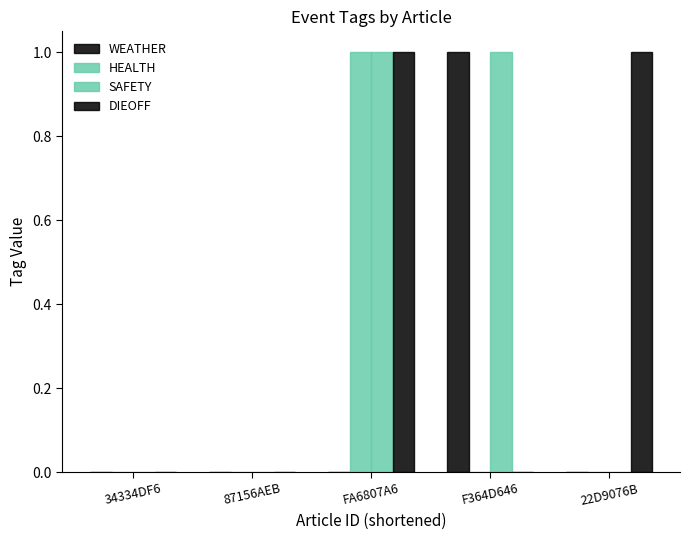

At 22D9076B, list the series in order from largest to smallest.

DIEOFF, WEATHER, HEALTH, SAFETY